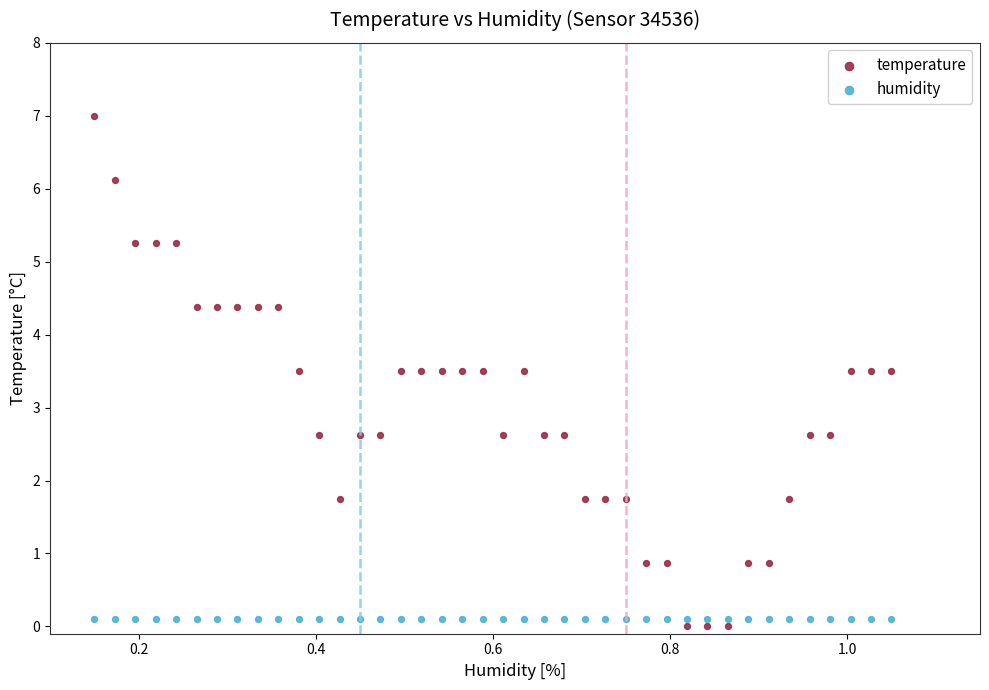

Which series contains the highest Y value?

temperature